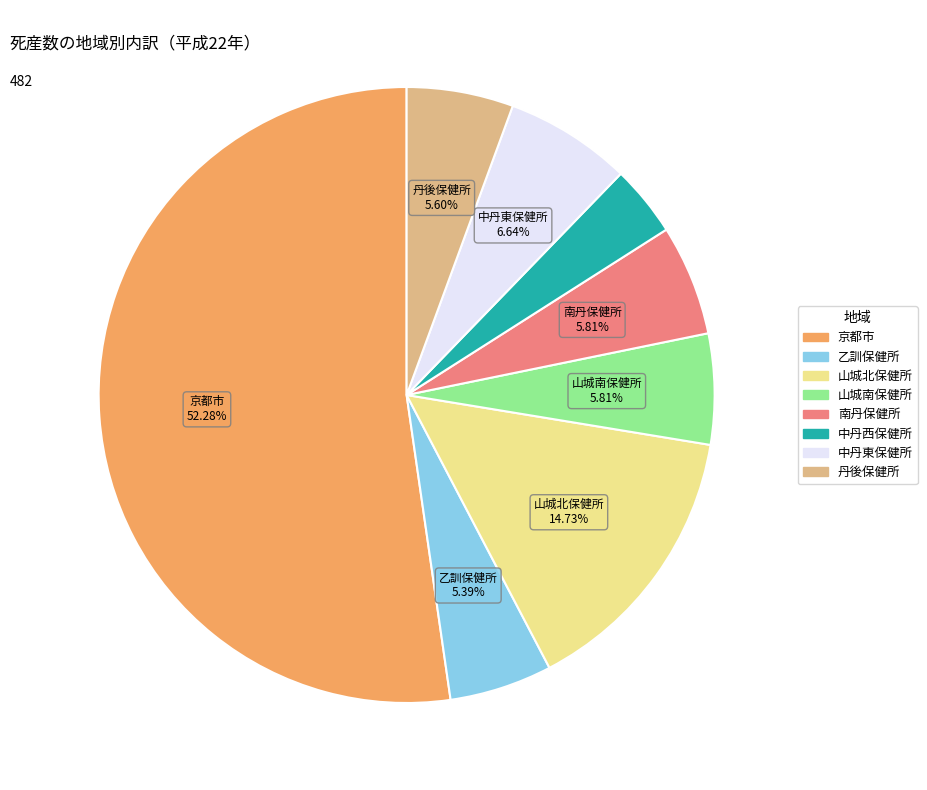

To the nearest percent, what is the average slice percentage?

12%